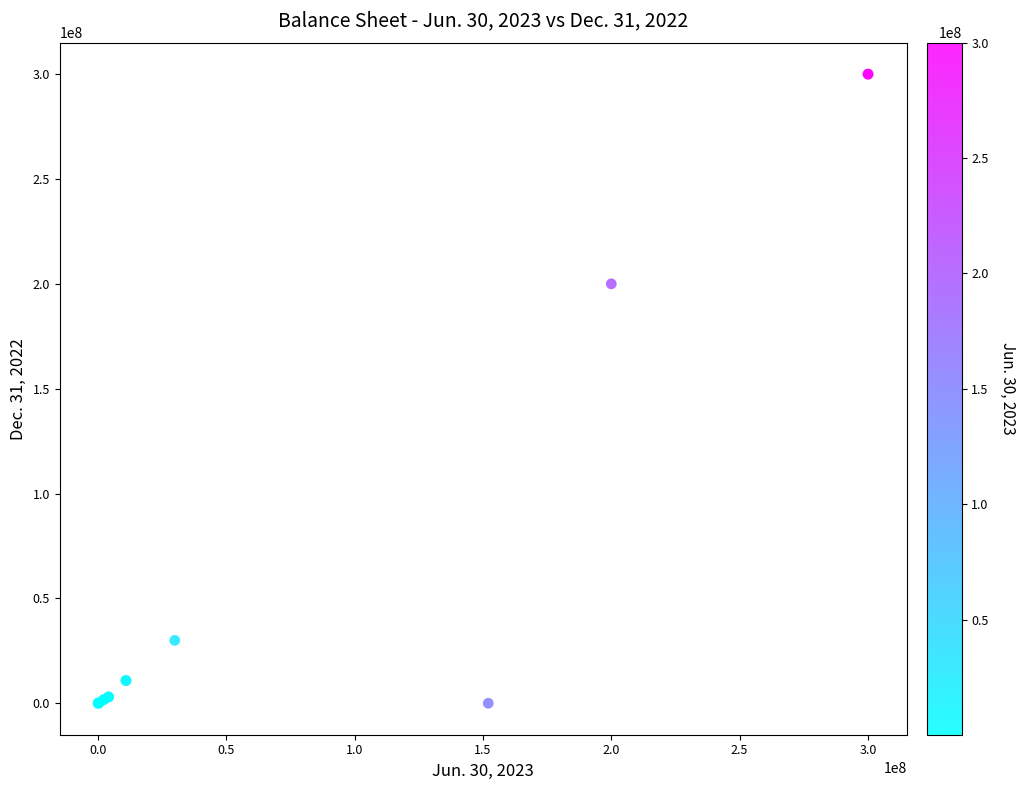

What Y value in the scatter plot is closest to 150000000?

200000000